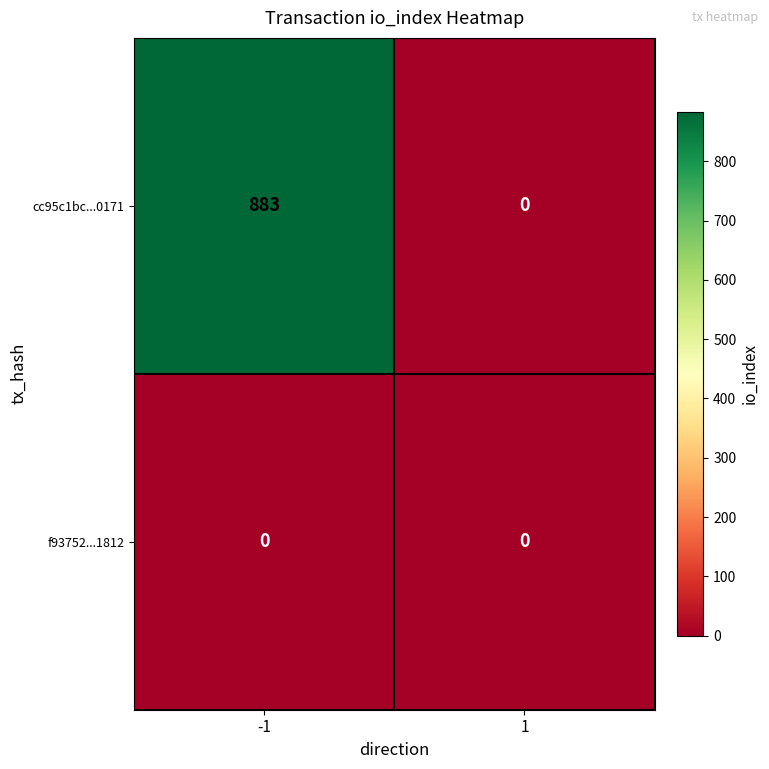

Reading left to right, list all the values displayed in this chart.

cc95c1bc...0171: -1=883	1=0
f93752...1812: -1=0	1=0